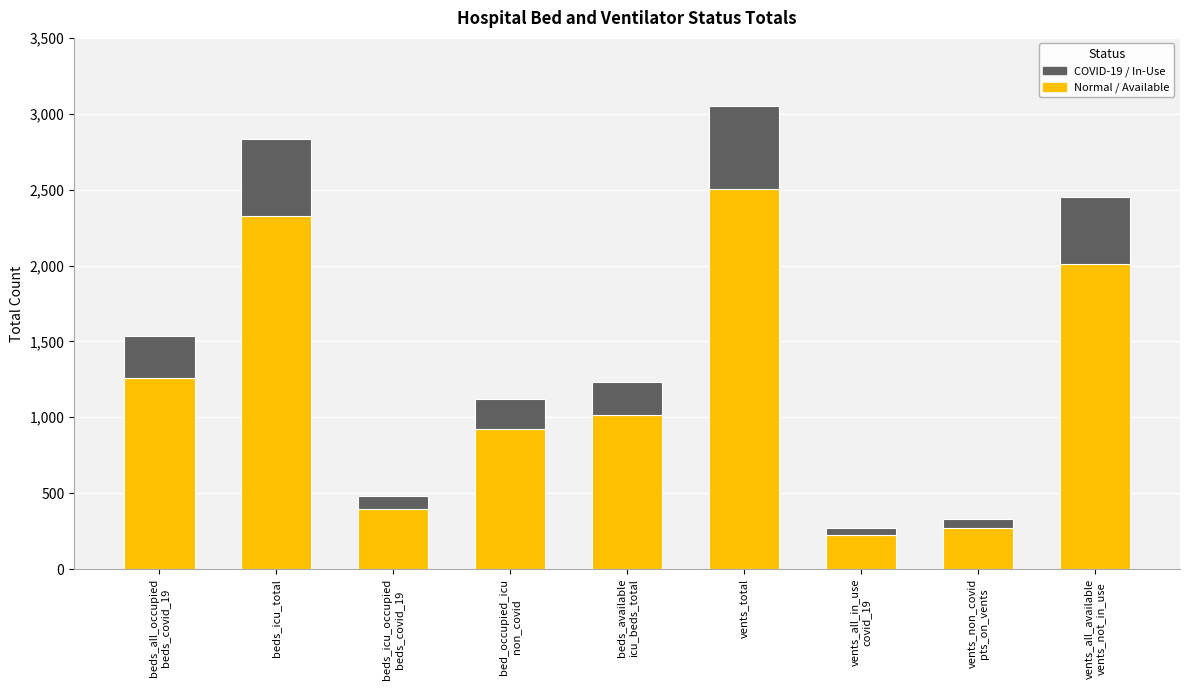

What is the value of the Normal / Available bar at the 5th from the left?

1011.9